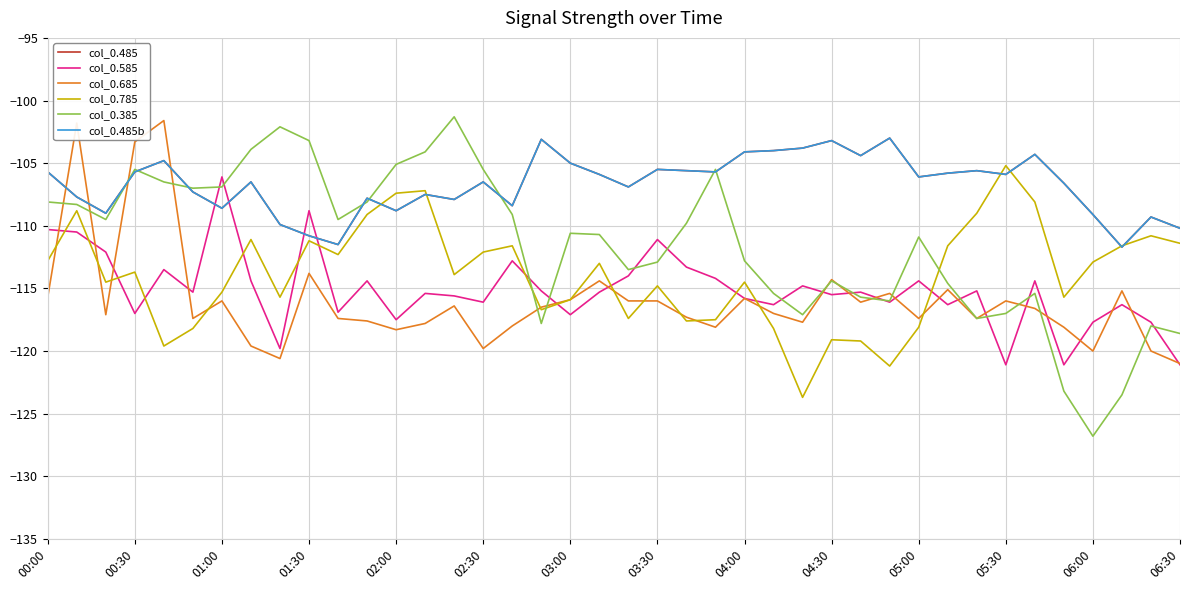

How many lines are shown in the chart?

6